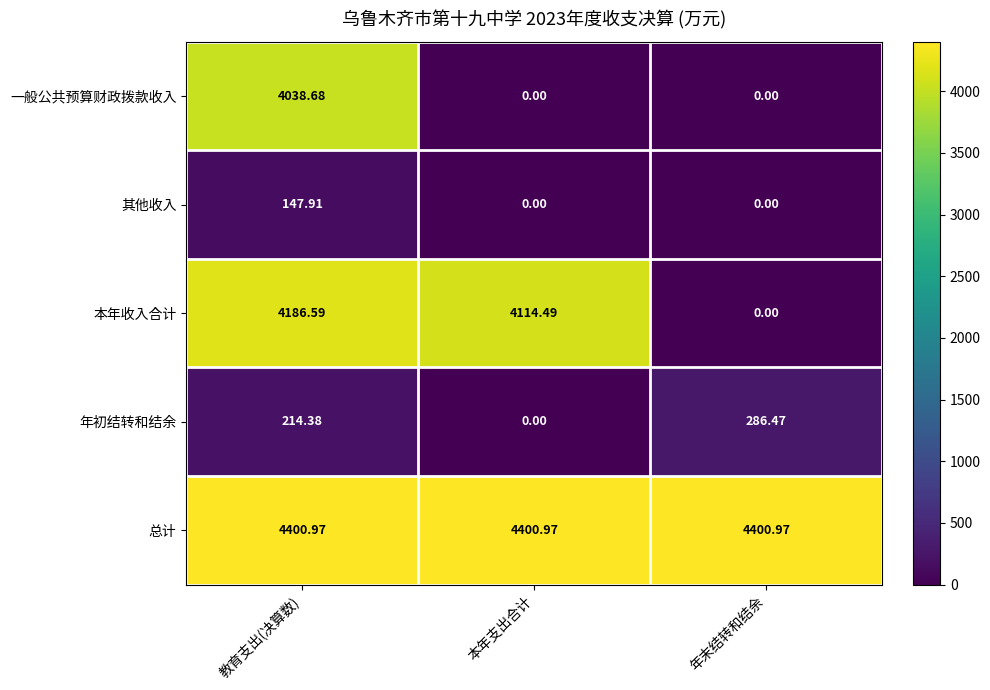

Where is 本年收入合计 nearest to the value 2093?

本年支出合计